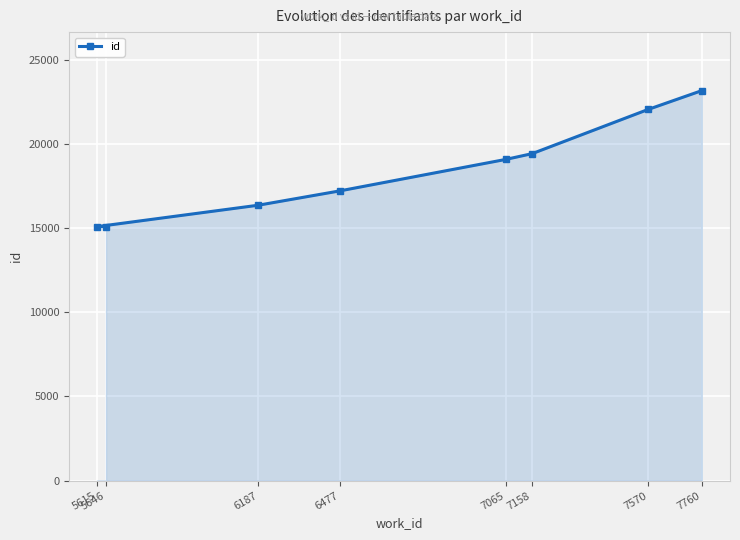

The chart shows a value of 17219 at 6477. True or false?

True